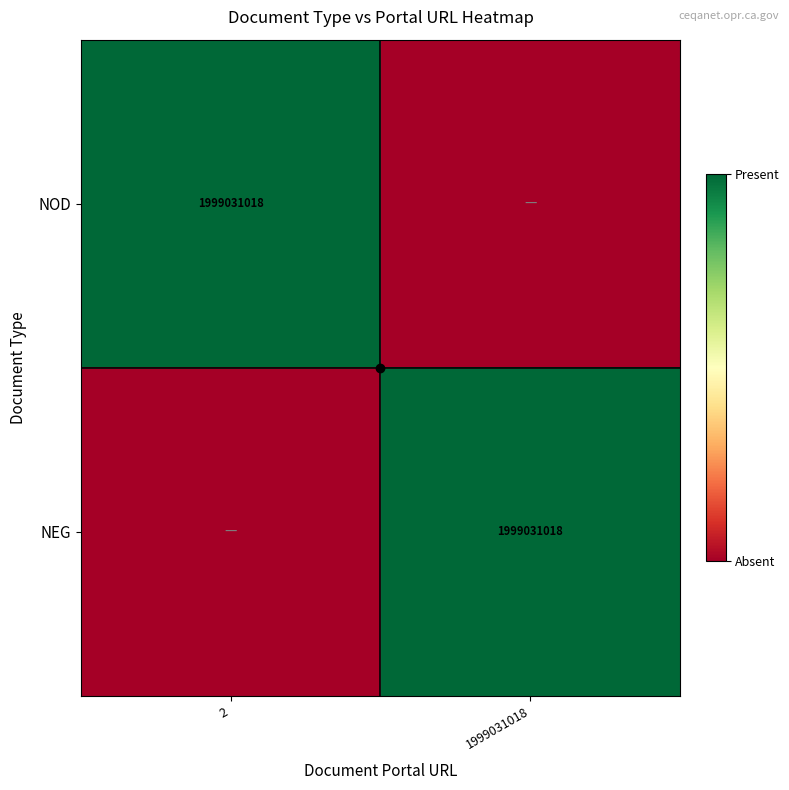

Which category has the highest value across all series?

2